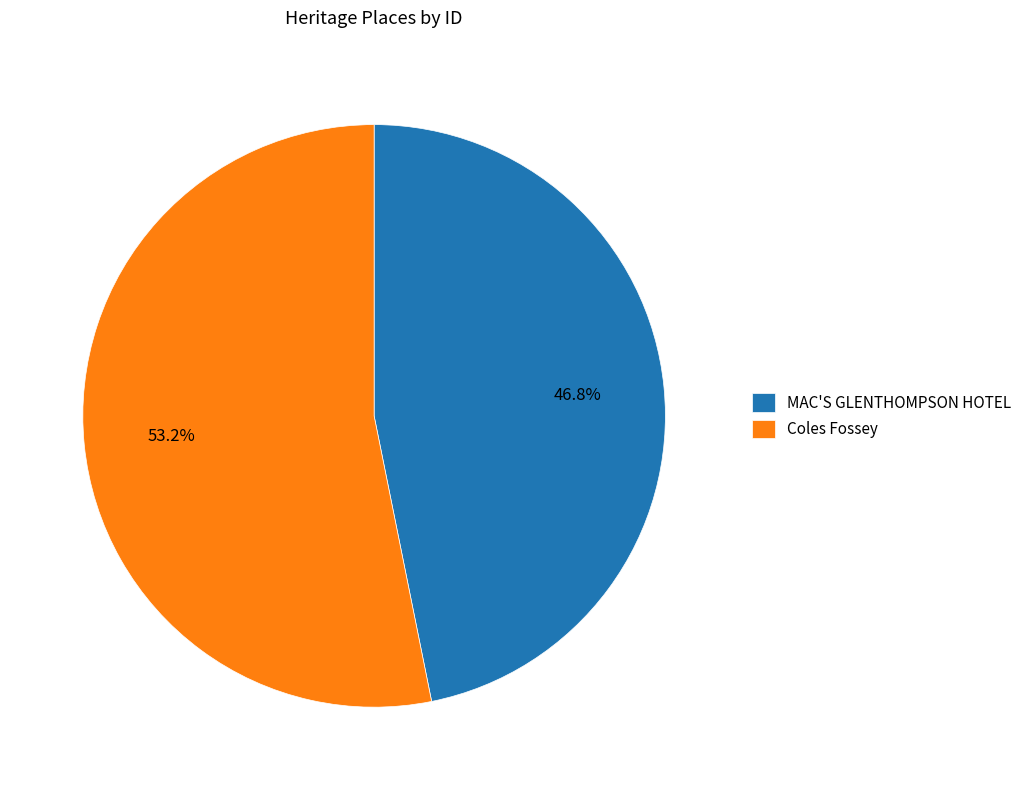

To the nearest percent, what is the difference between the largest and smallest slice percentages?

6%